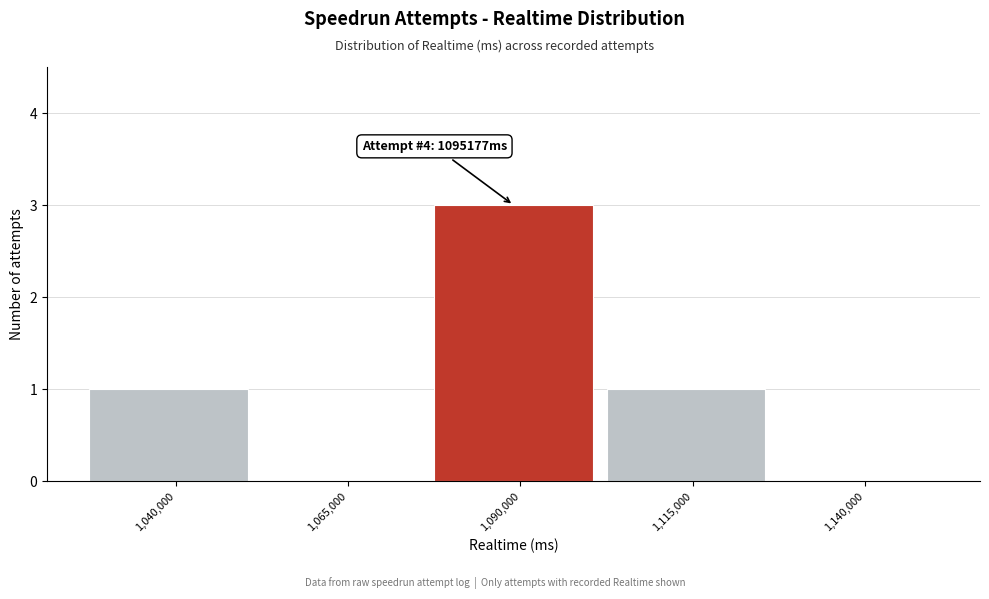

Reading left to right, extract all data points from this chart.

1,040,000=1	1,065,000=0	1,090,000=3	1,115,000=1	1,140,000=0